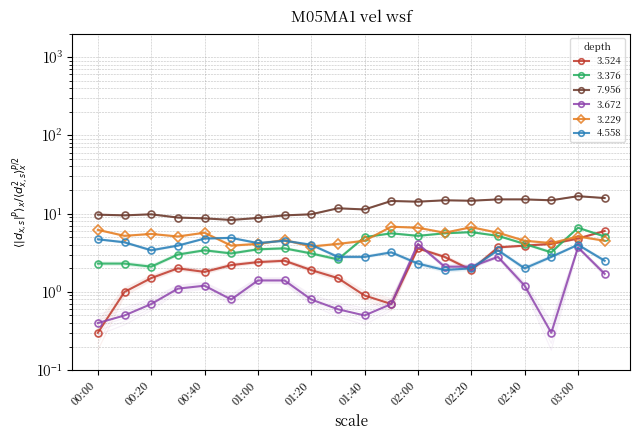

True or false: 3.376 has a value of 5.1 at 02:30.

True